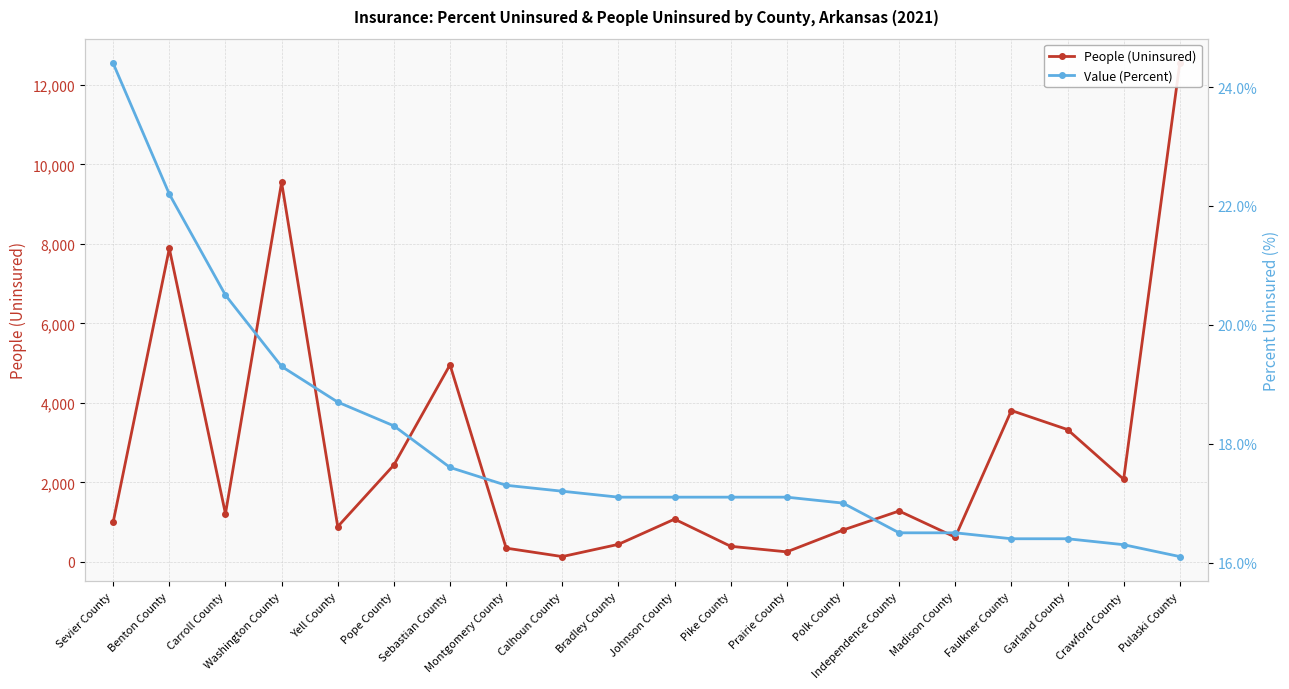

What is the average value of the People (Uninsured) series?

2753.3